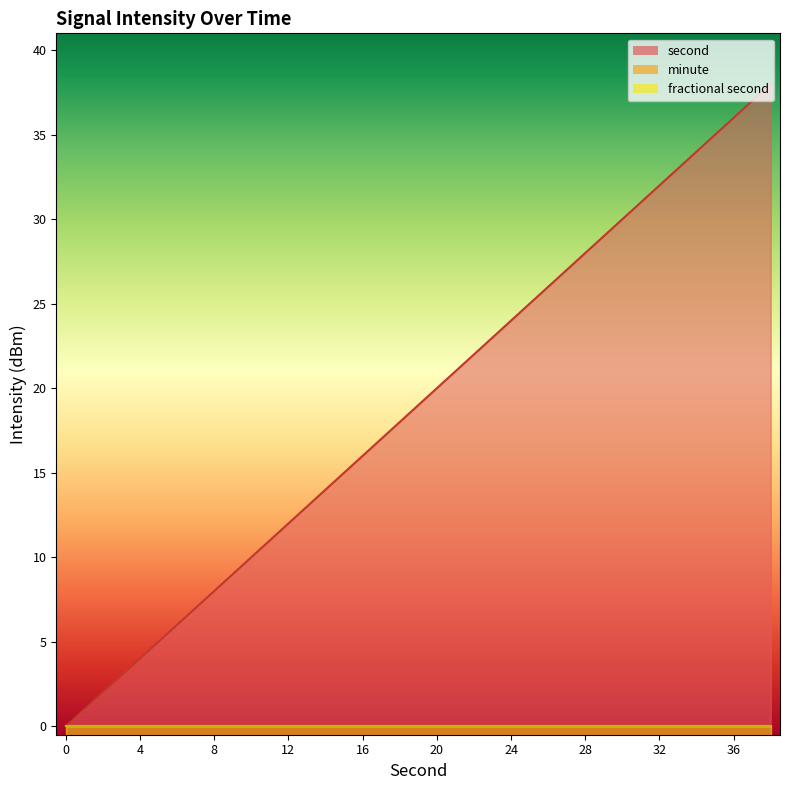

What is the average value of the second series?

19